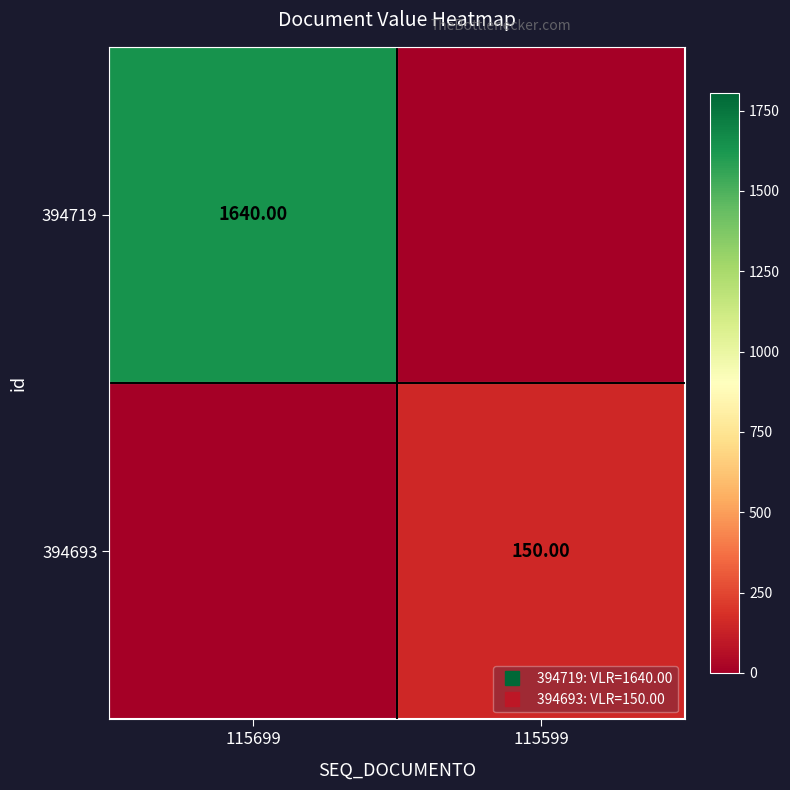

What is the total value across all series at 115599?

150